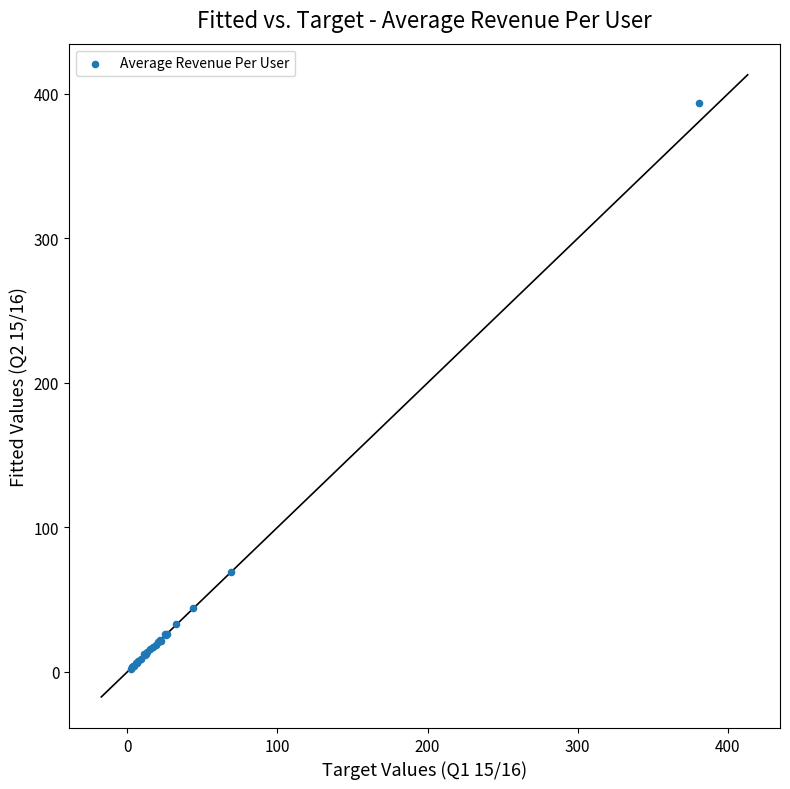

What Y value in the scatter plot is closest to 198?

69.4